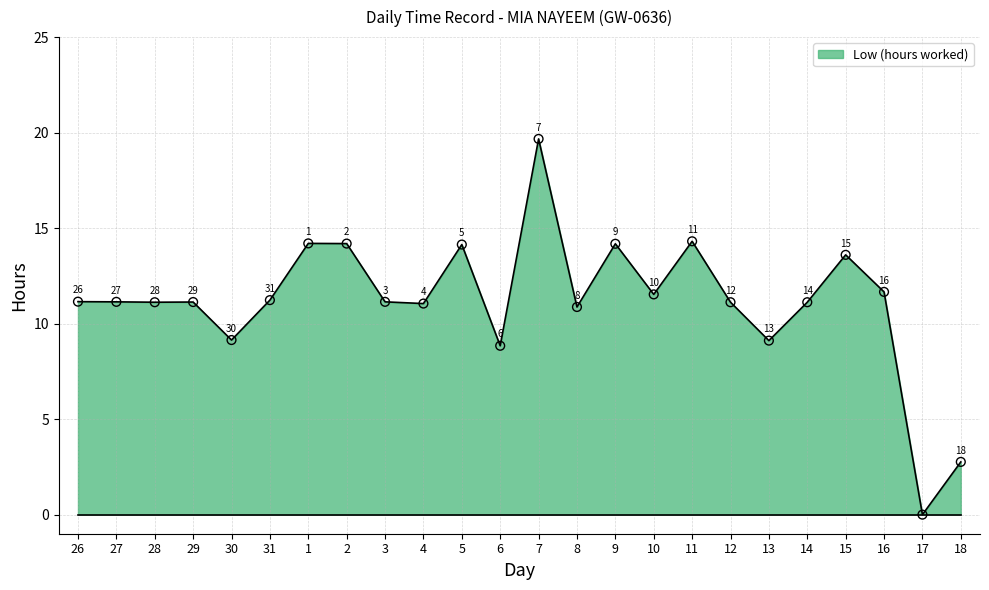

What is the change in value from 10 to 13?

-2.4